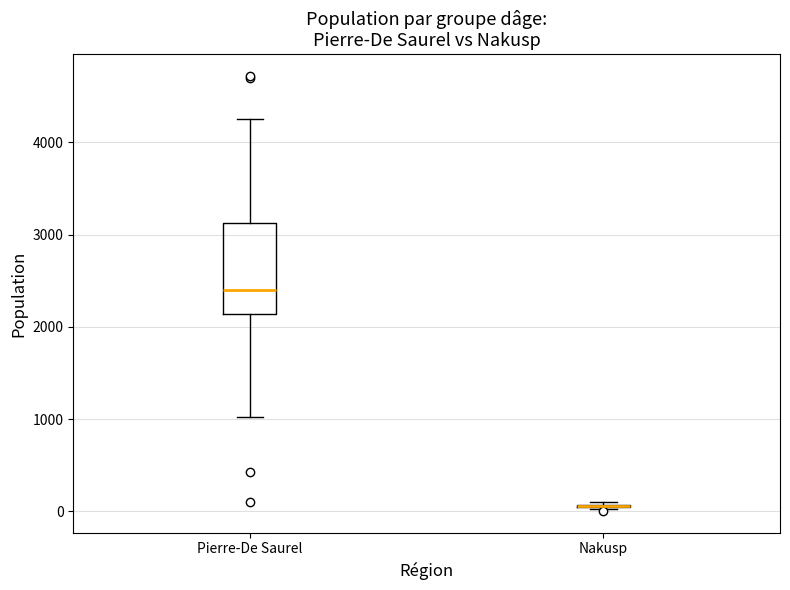

Reading left to right, read every box against the y-axis: the position of its median line, the range the box covers, and the ends of its whiskers. The values are not printed on the chart, so give them approximately, as read against the axis.

Pierre-De Saurel: median 2400, box 2100 to 3100, whiskers 1000 to 4300
Nakusp: box collapsed to a line at 100, whiskers 0 to 100